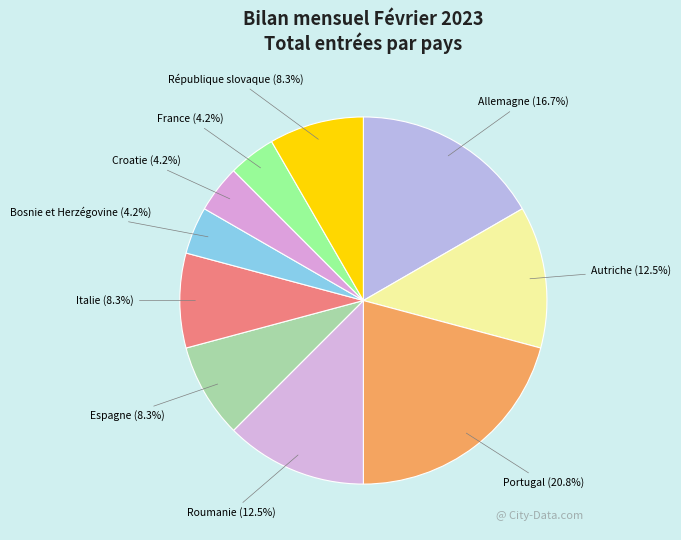

How many slices are in this pie chart?

10